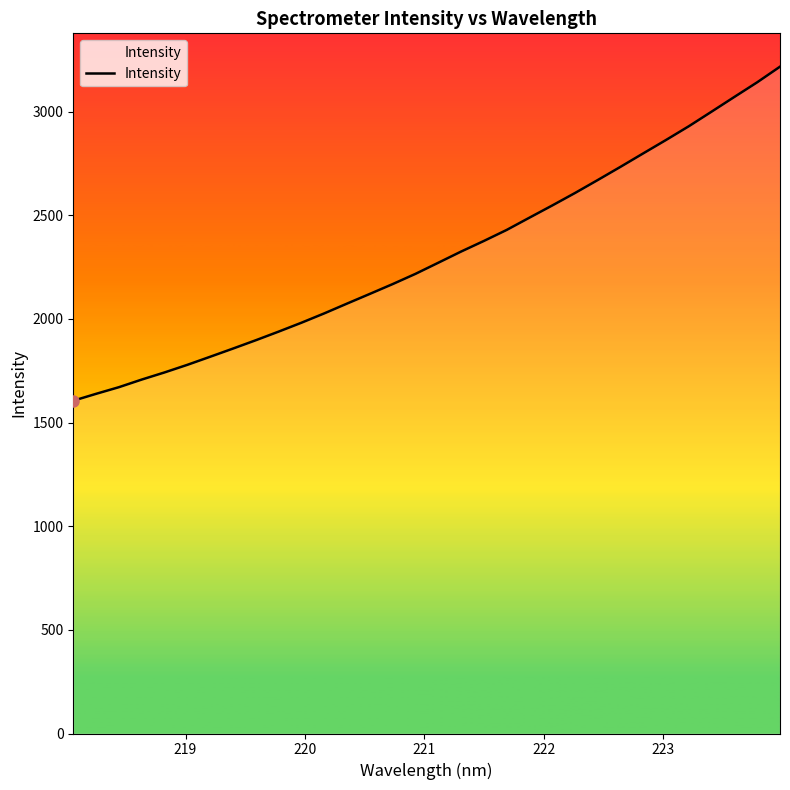

What is the minimum value shown in the chart?

1605.6